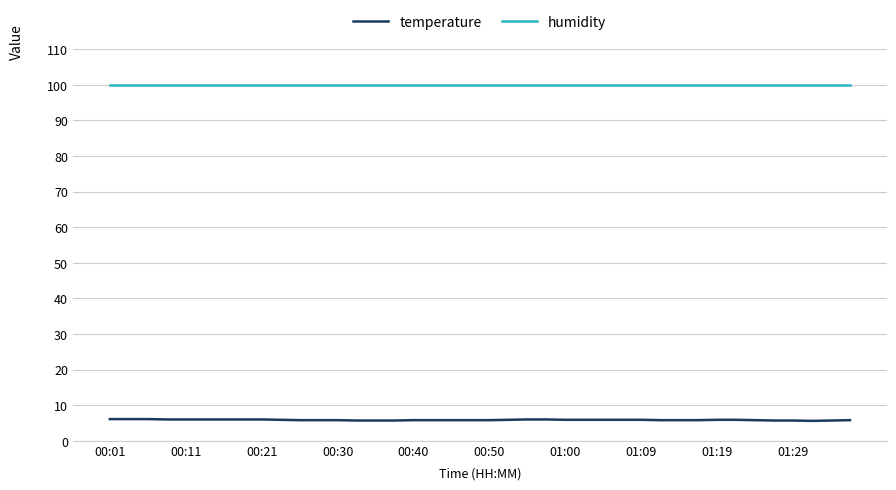

True or false: temperature and humidity intersect in this chart.

False